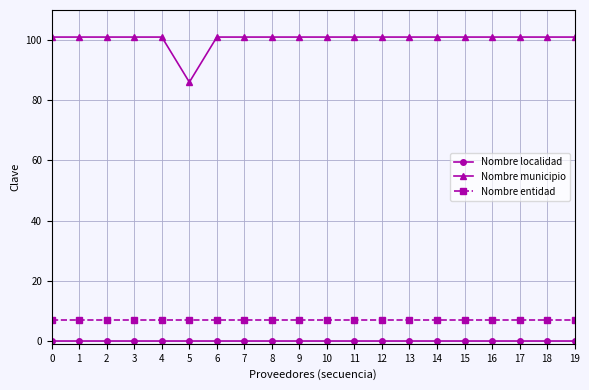

What value does the Nombre entidad series have at 3?

7